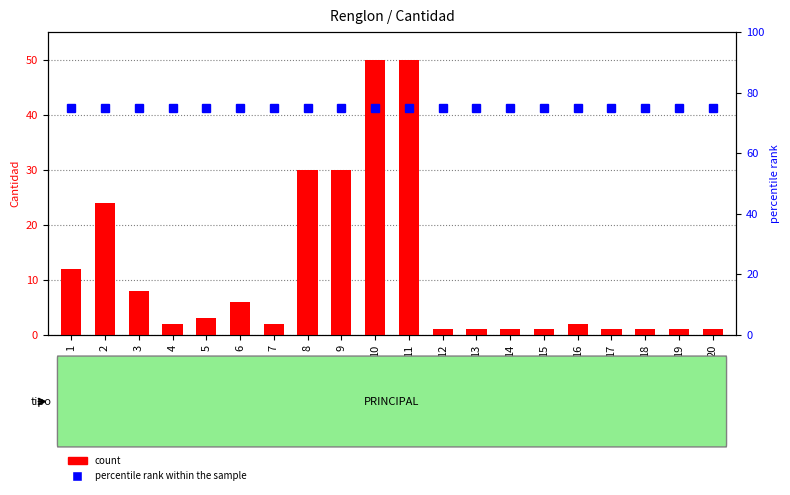

What is the total value across all series at 6?

81